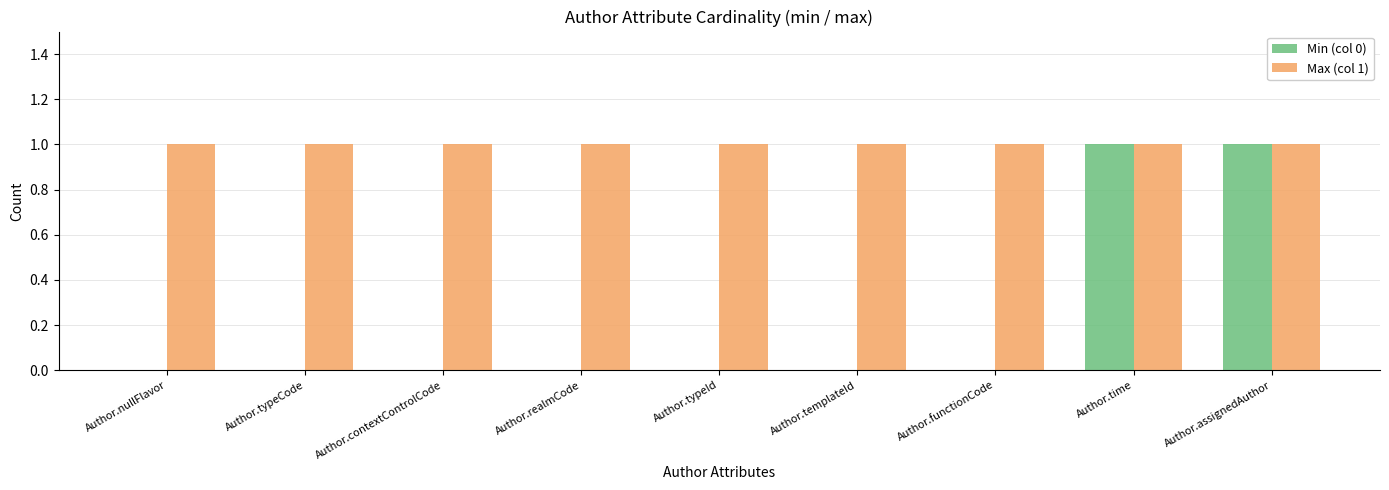

Reading left to right, what are all the values shown in this chart?

Min (col 0): 0	0	0	0	0	0	0	1	1
Max (col 1): 1	1	1	1	1	1	1	1	1